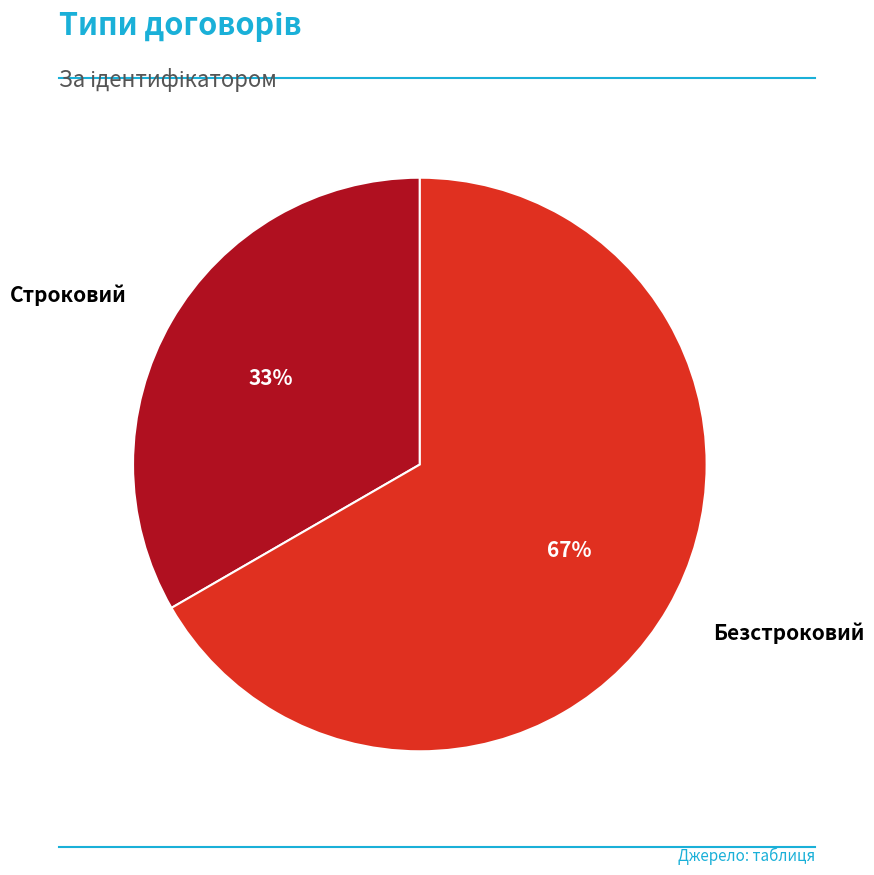

To the nearest percent, what is the combined percentage of Строковий and Безстроковий?

100%